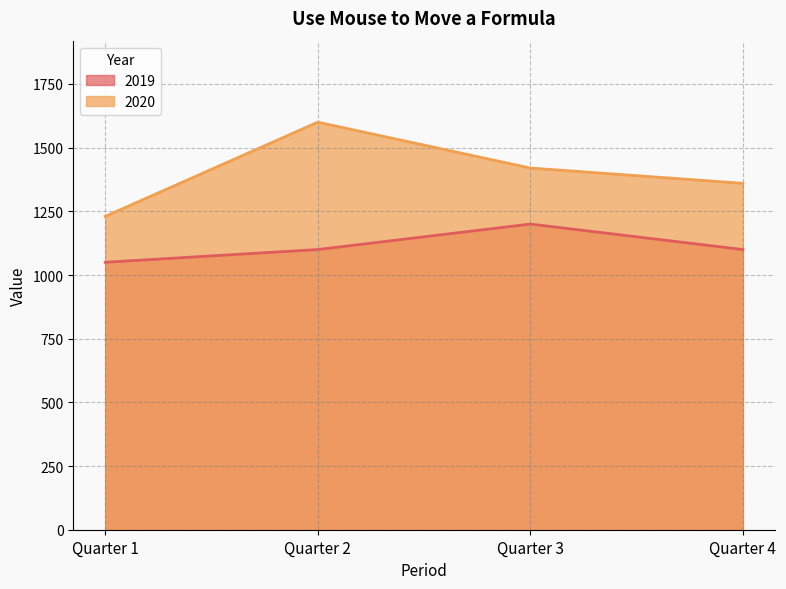

How many lines are shown in the chart?

2